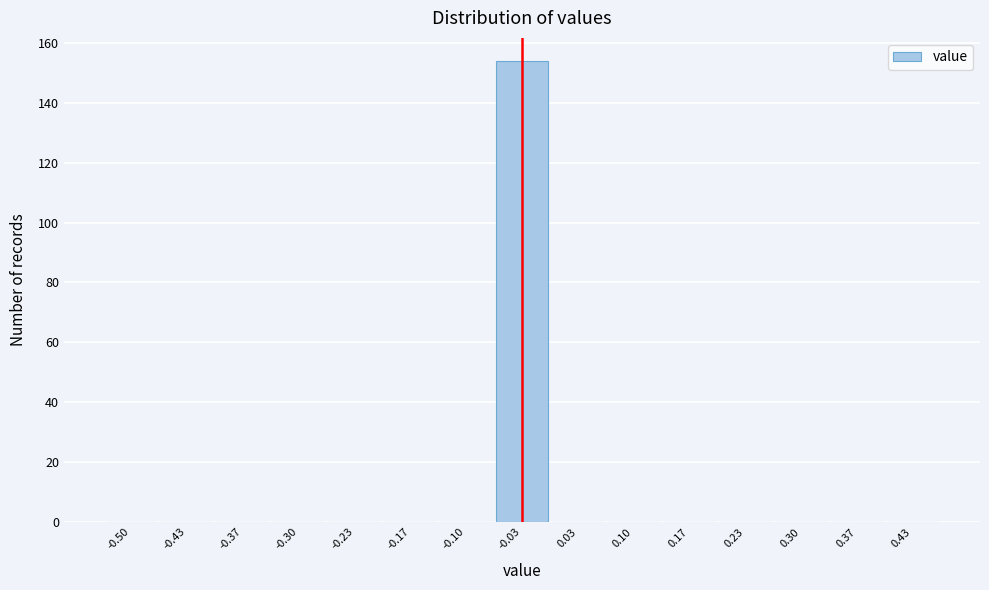

Reading left to right, what are all the values shown in this chart?

-0.50=0	-0.43=0	-0.37=0	-0.30=0	-0.23=0	-0.17=0	-0.10=0	-0.03=154	0.03=0	0.10=0	0.17=0	0.23=0	0.30=0	0.37=0	0.43=0